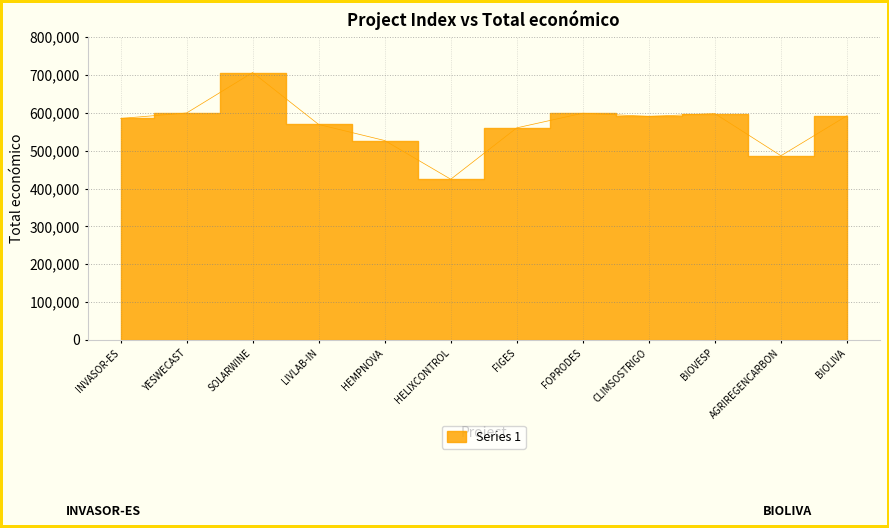

List the labels in order of value, smallest first.

HELIXCONTROL, AGRIREGENCARBON, HEMPNOVA, FIGES, LIVLAB-IN, INVASOR-ES, CLIMSOSTRIGO, BIOLIVA, BIOVESP, FOPRODES, YESWECAST, SOLARWINE